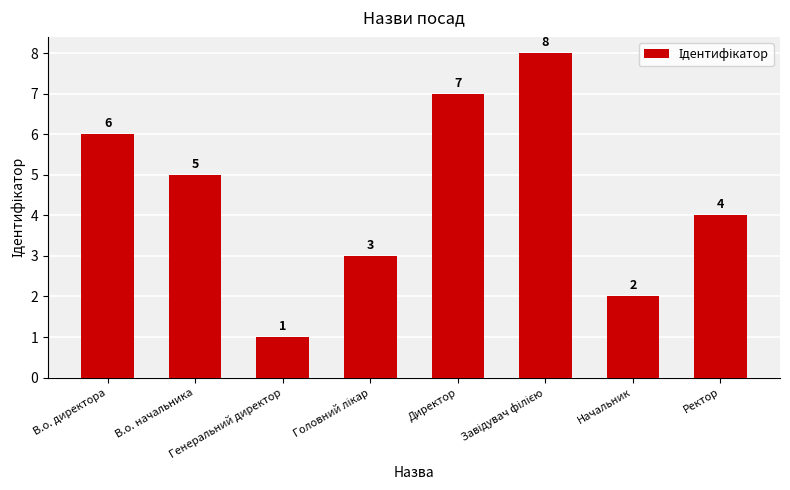

Reading left to right, extract all data points from this chart.

6	5	1	3	7	8	2	4